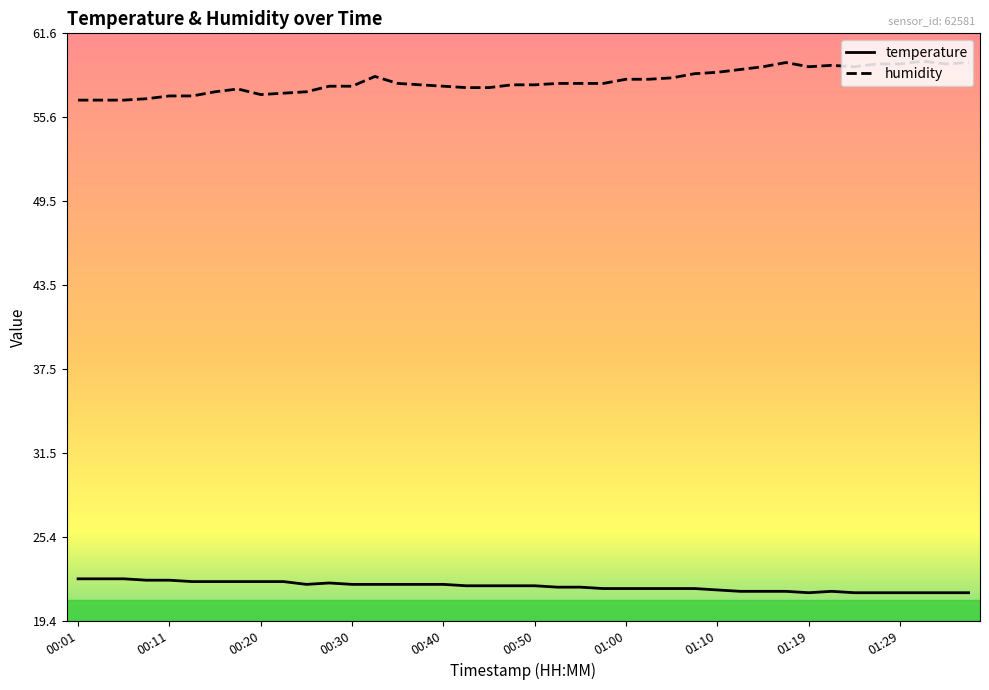

What is the difference between the maximum and minimum values in the humidity series?

2.8